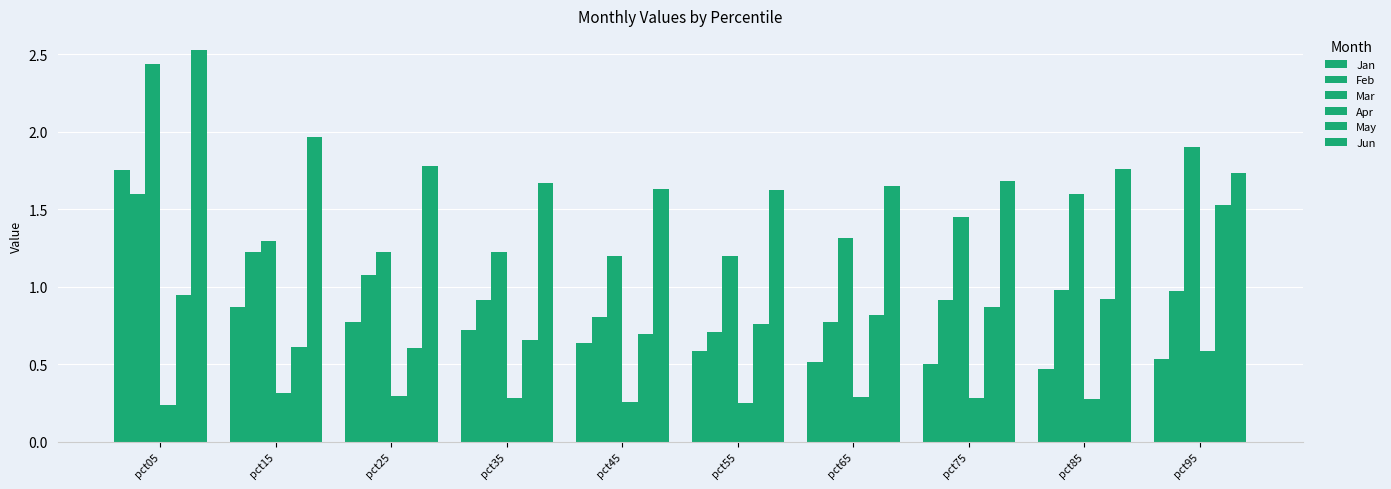

How many categories are shown in the chart?

10